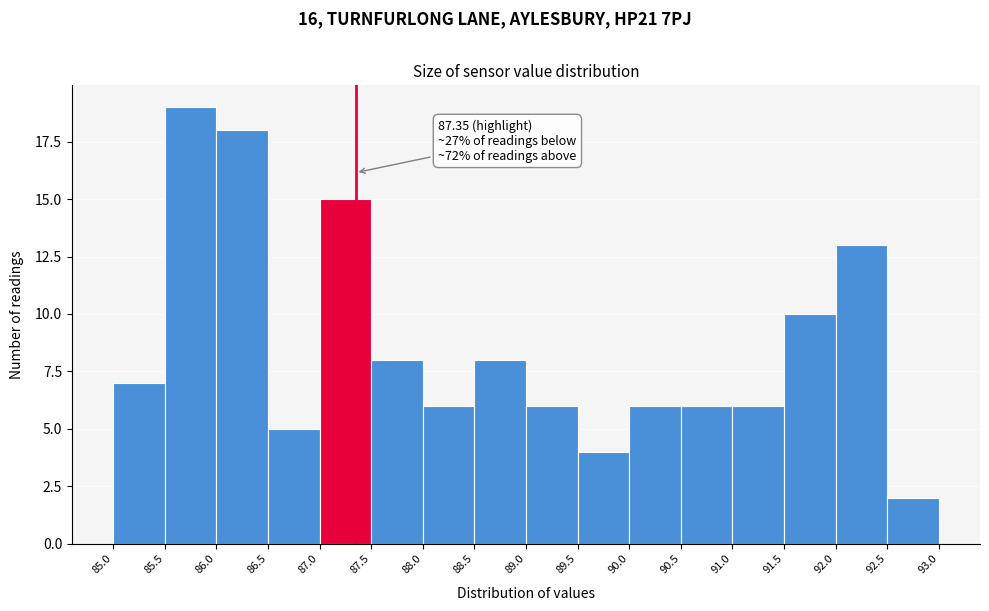

Over which range of the x-axis is the bar tallest?

85.5 to 86.0